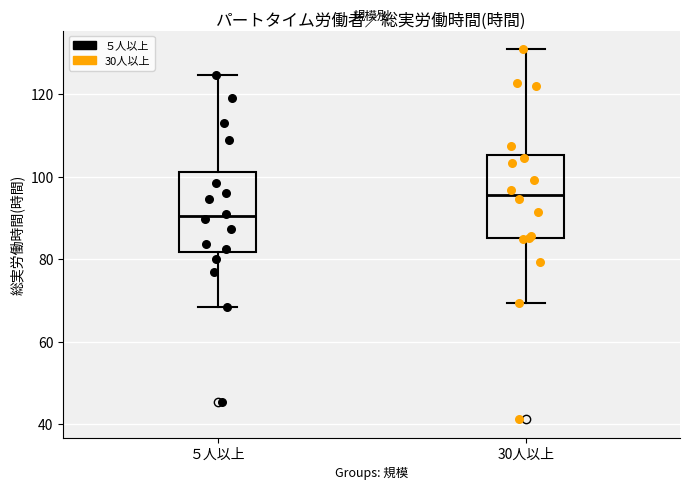

Reading left to right, transcribe this box plot: for each box, give where its median line is, the range the box spans, and where its two whiskers end, as read against the y-axis. The values are not printed on the chart, so give them approximately, as read against the axis.

５人以上: median 90, box 82 to 102, whiskers 68 to 124
30人以上: median 96, box 86 to 106, whiskers 70 to 130